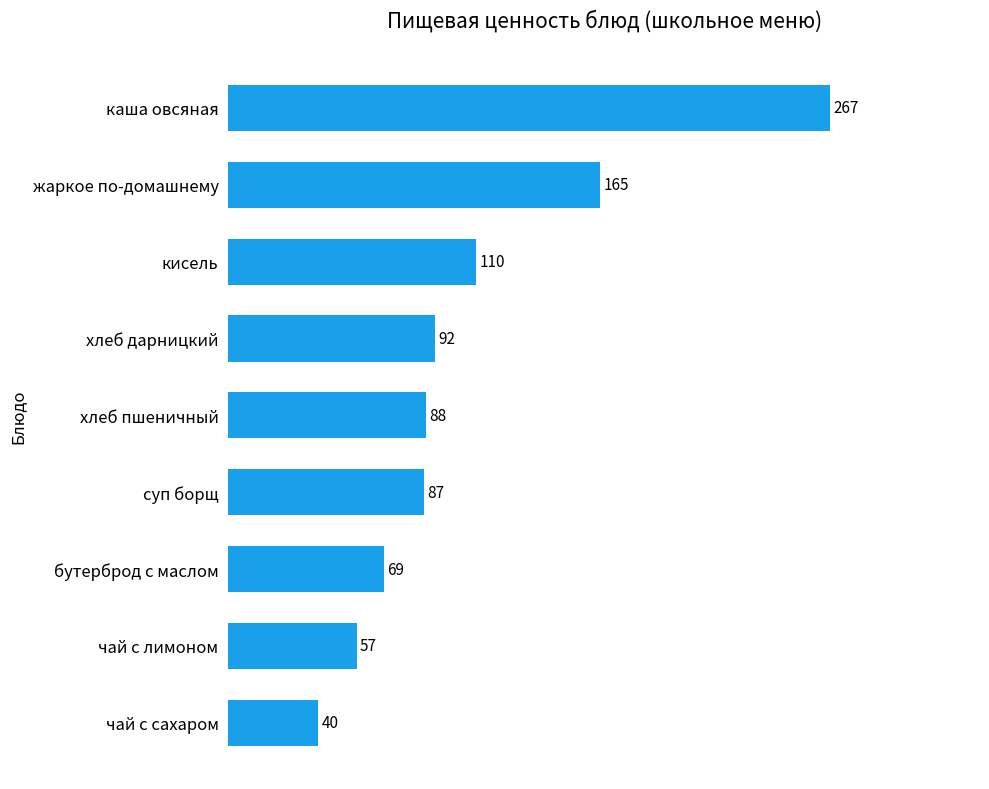

What is the difference between the values at жаркое по-домашнему and каша овсяная?

102.0